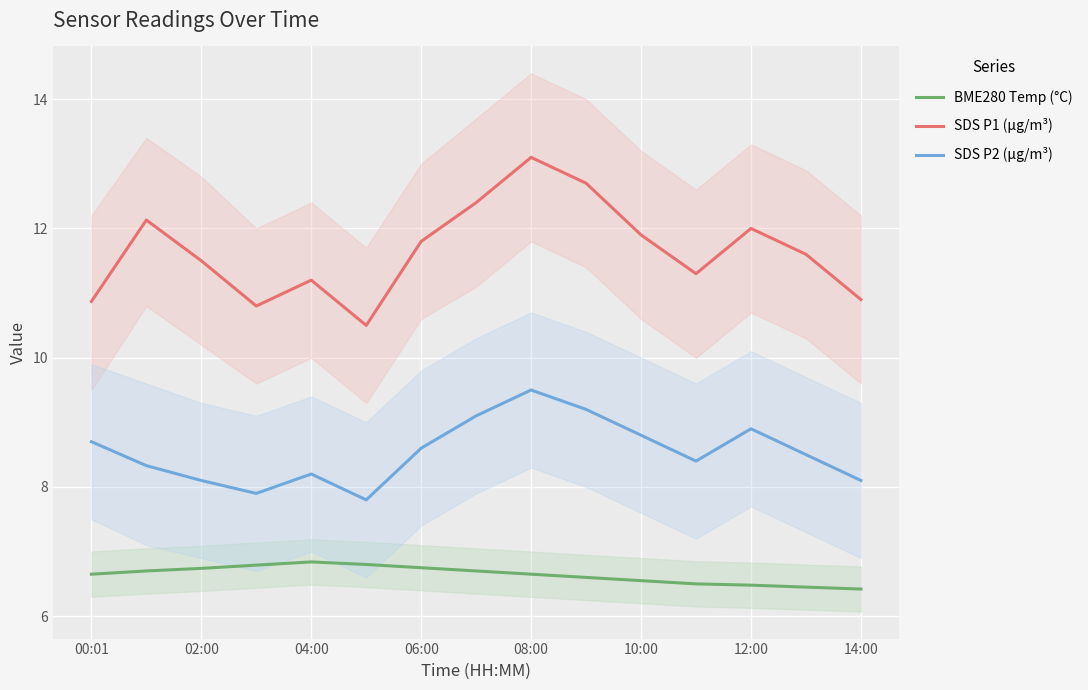

Where does the SDS P2 (µg/m³) series first go above 8?

00:01